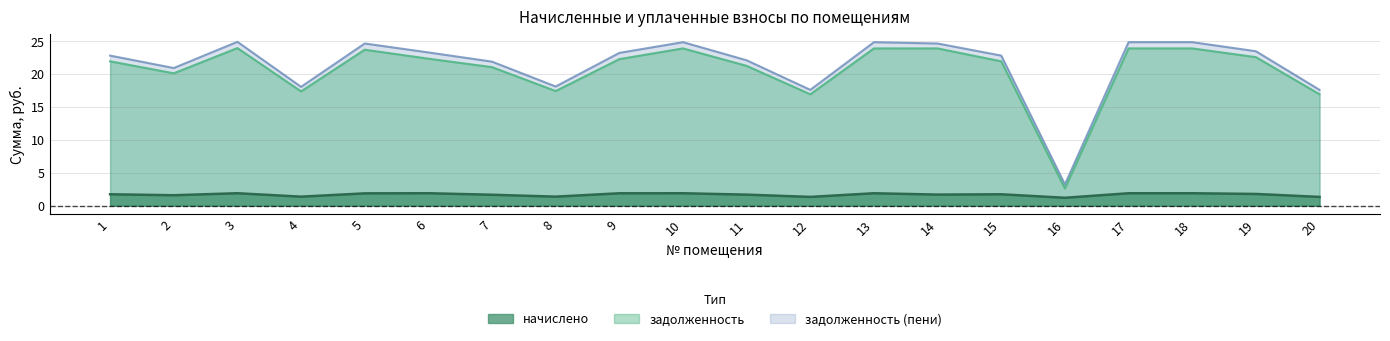

At which category does задолженность (пени) reach its first local peak?

3